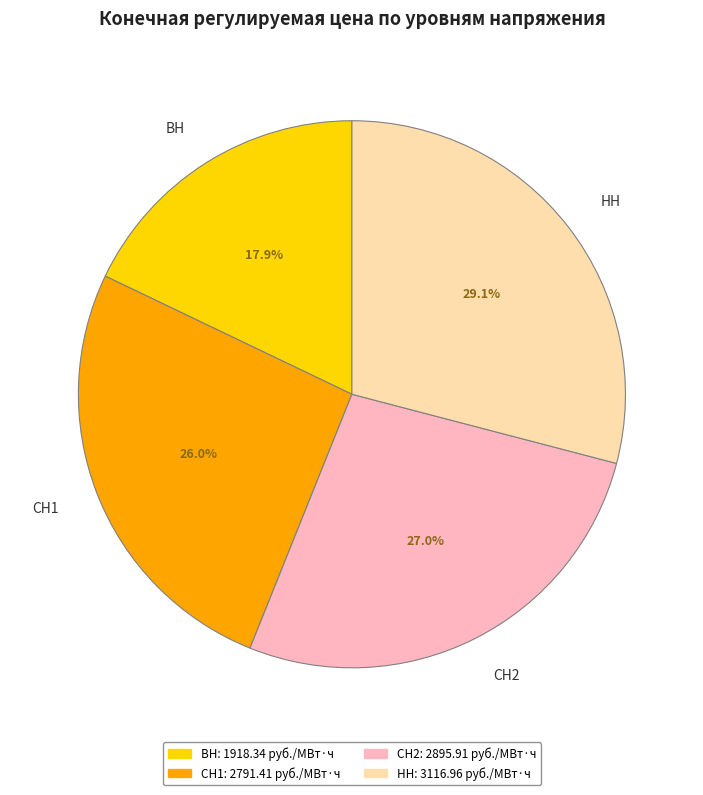

What is the largest slice in the pie chart?

НН